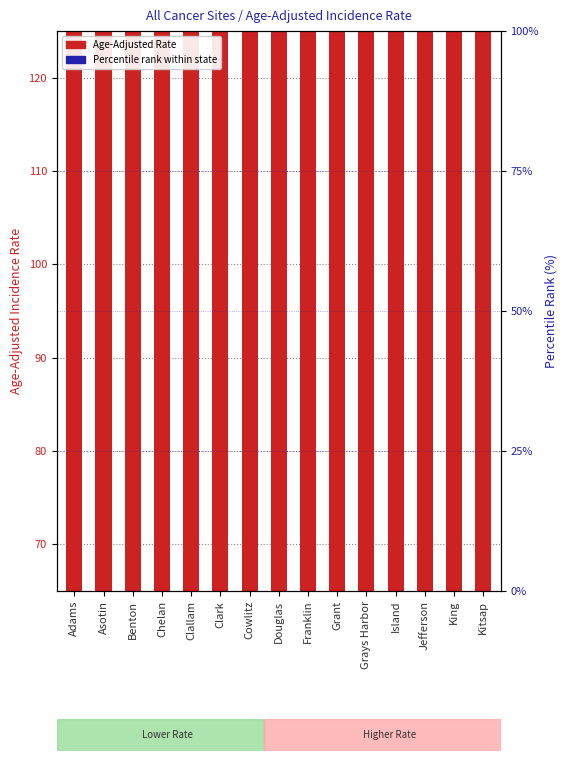

True or false: the data shows 24.0 at Jefferson.

False